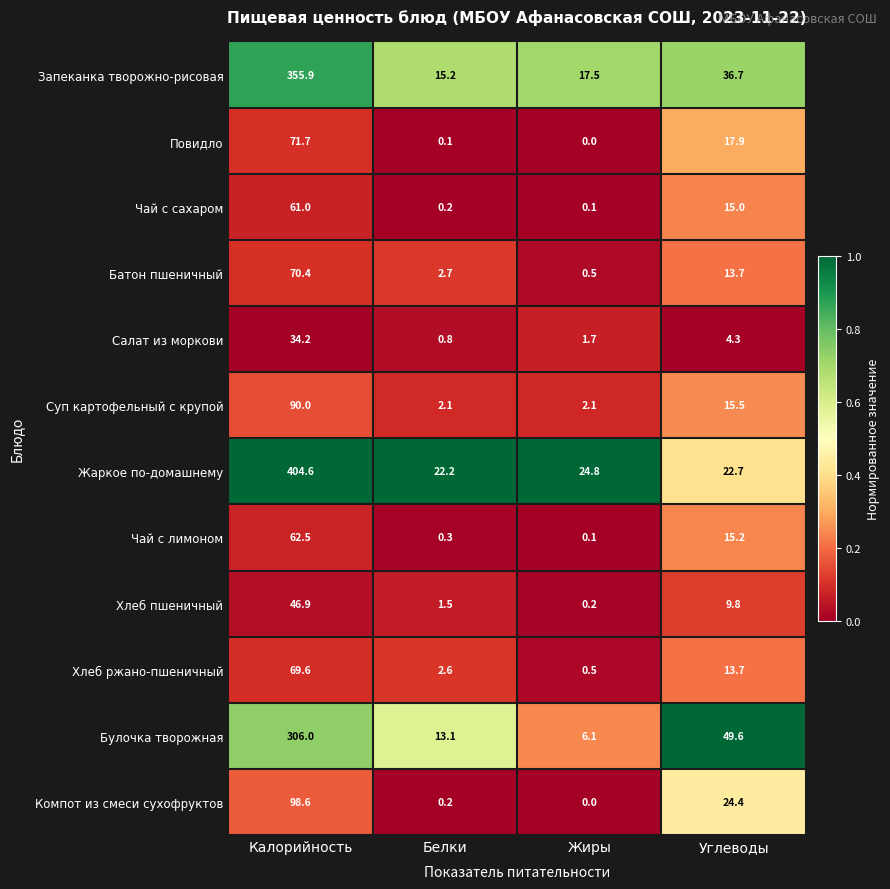

How many series are shown in this chart?

12